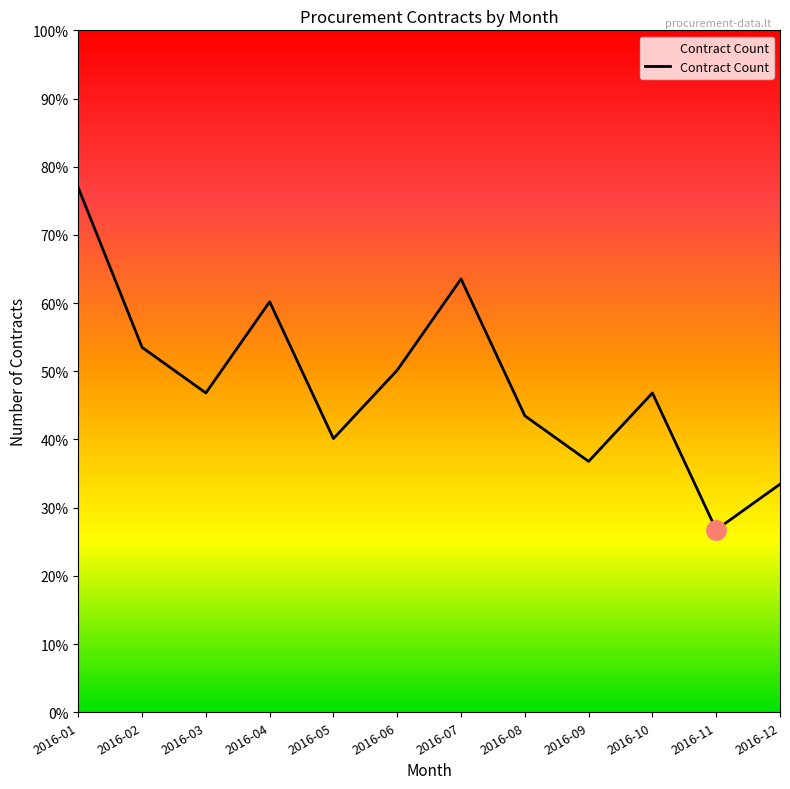

Is it true that the value at 2016-05 is 7?

False